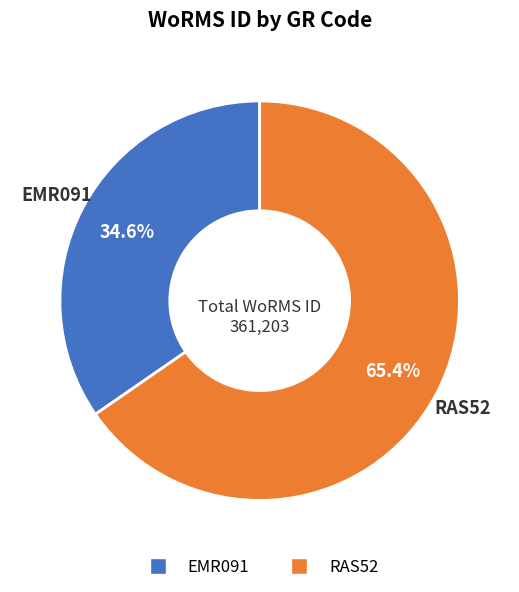

How many segments does this pie chart have?

2